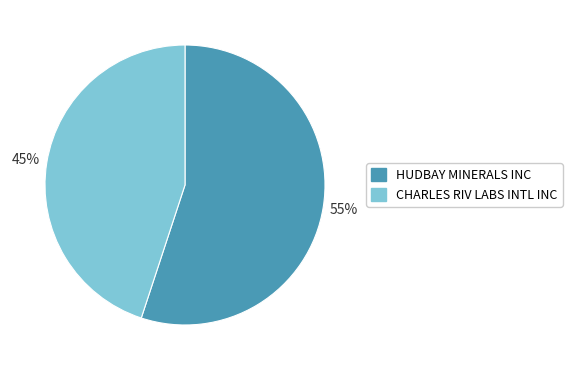

What is the largest slice in the pie chart?

HUDBAY MINERALS INC